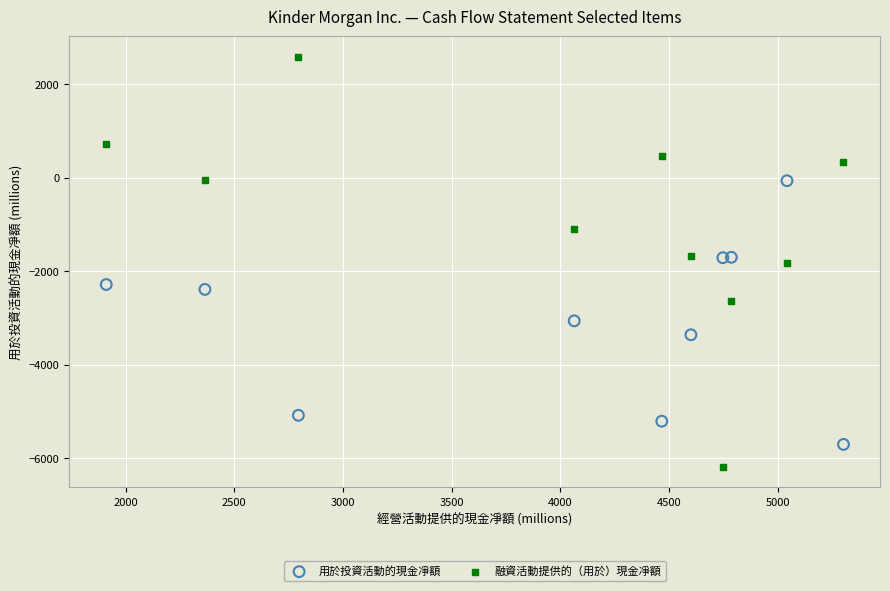

Which series contains the lowest Y value?

融資活動提供的（用於）現金凈額